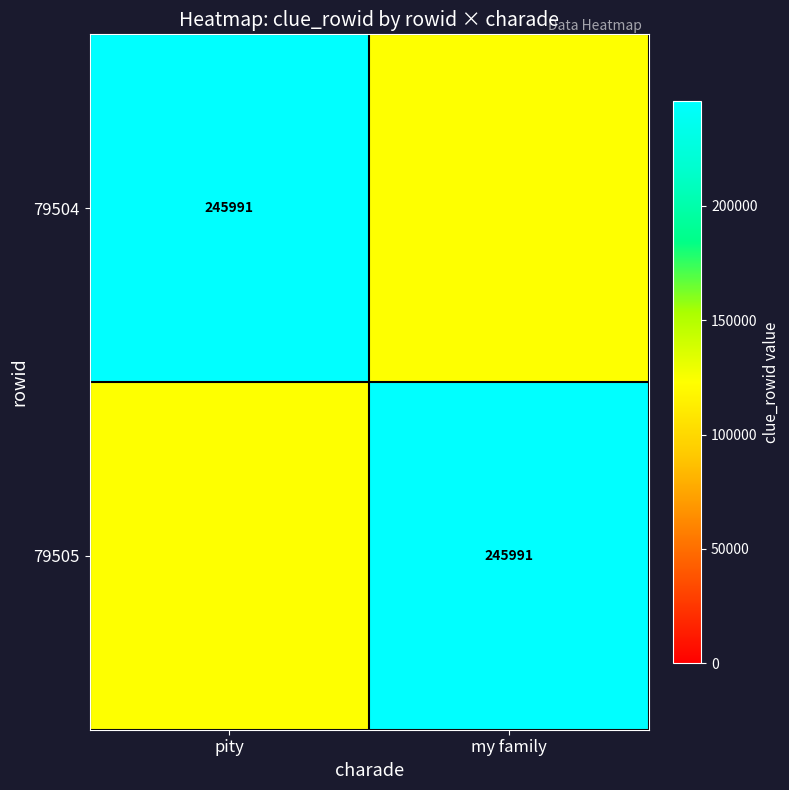

At which category is the sum across all series the highest?

pity